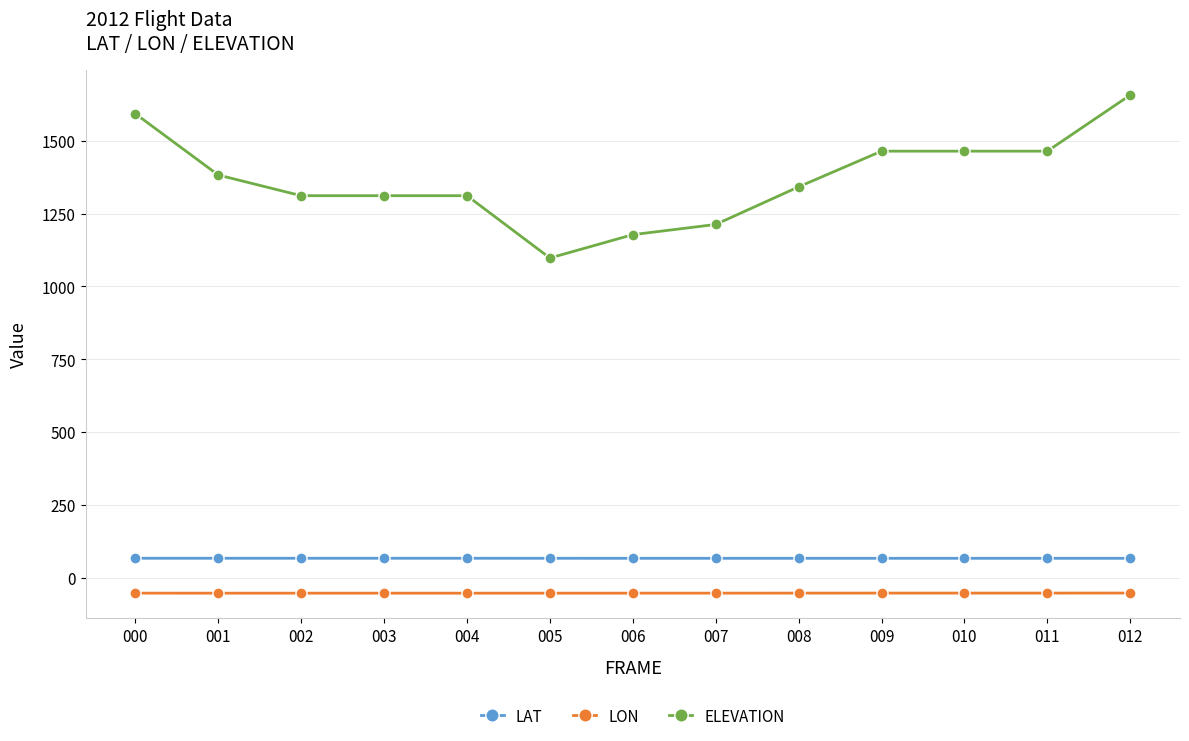

What is the maximum value for ELEVATION?

1657.6